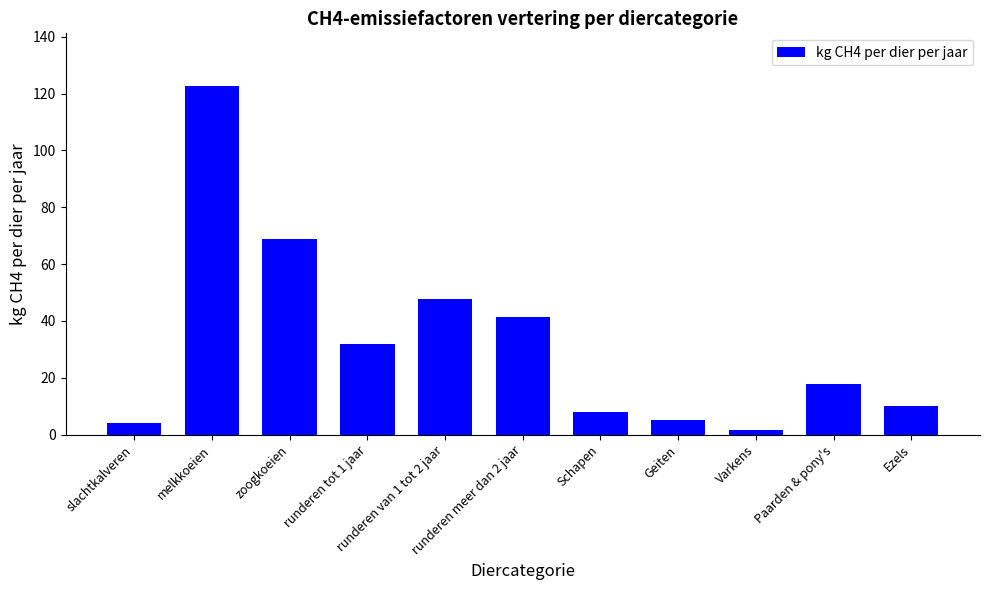

What is the label of the 1st bar from the right?

Ezels